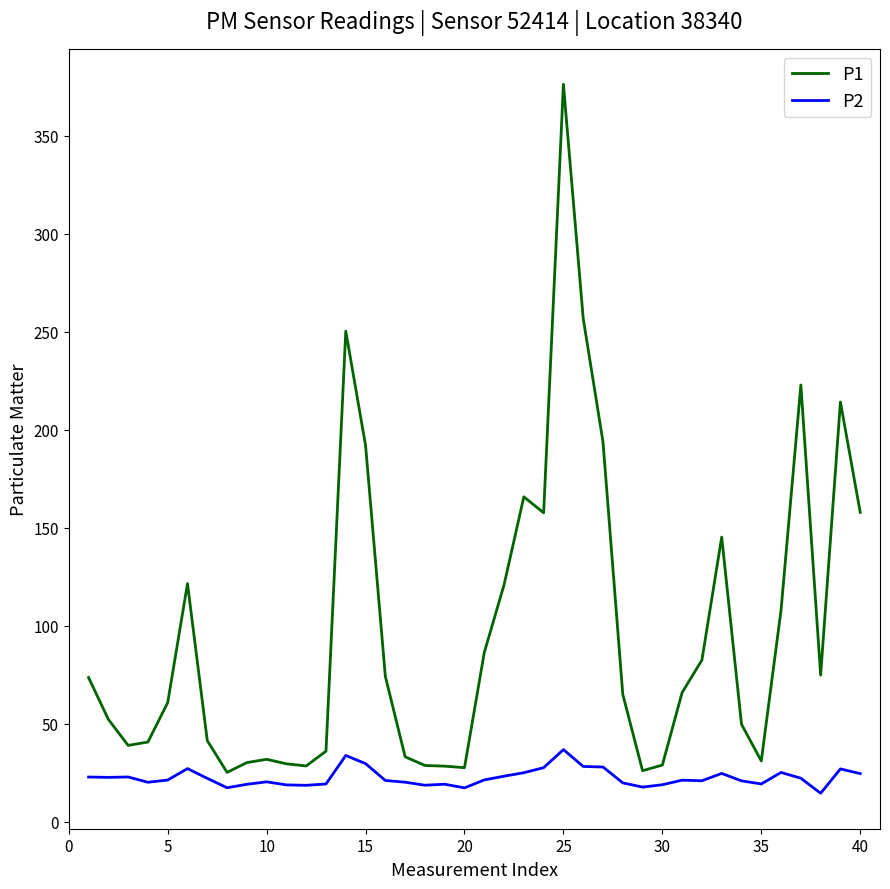

What is the sum of all P2 values?

898.7